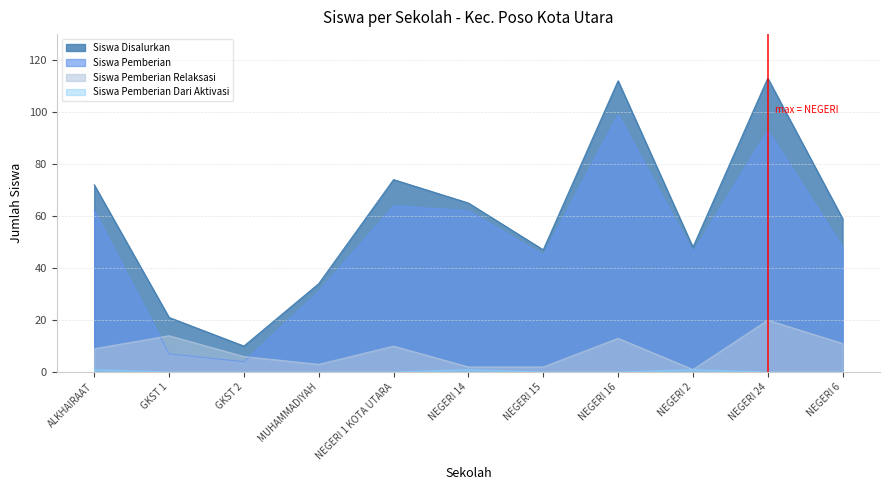

What is the difference between the second highest and minimum values in the Siswa Pemberian Relaksasi series?

13